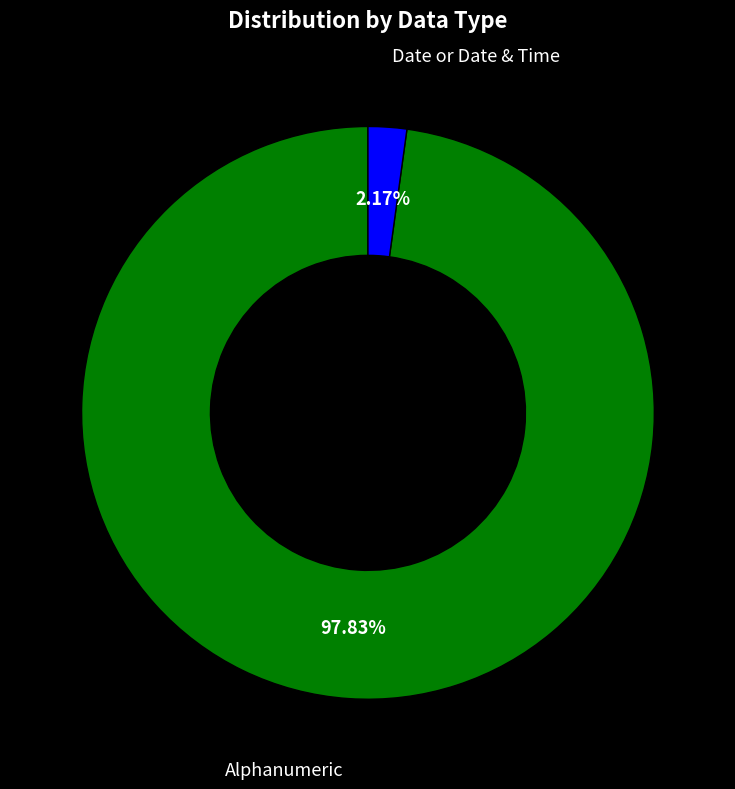

Is the sum of Date or Date & Time and Alphanumeric greater than half?

Yes